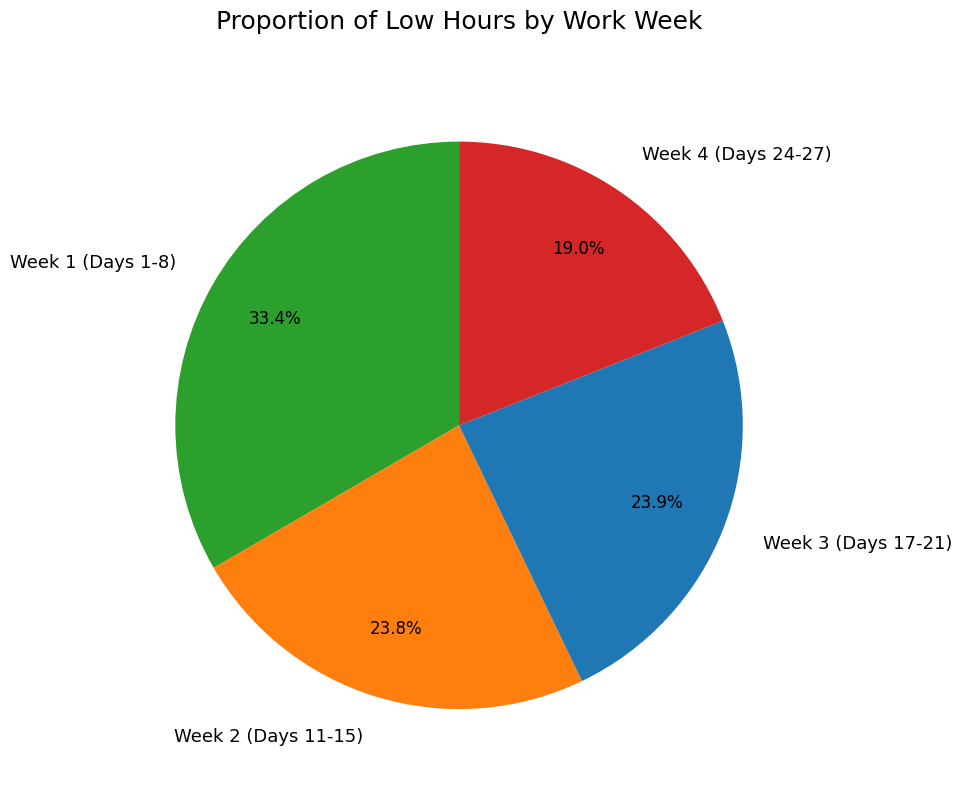

Which slice is the largest?

Week 1 (Days 1-8)